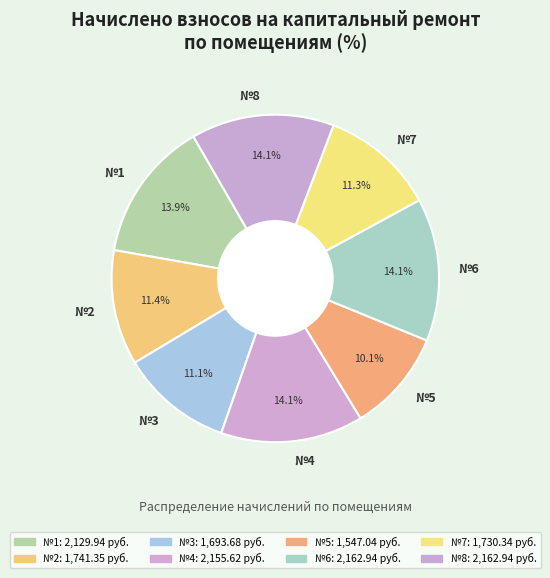

Does any single category account for the majority?

No